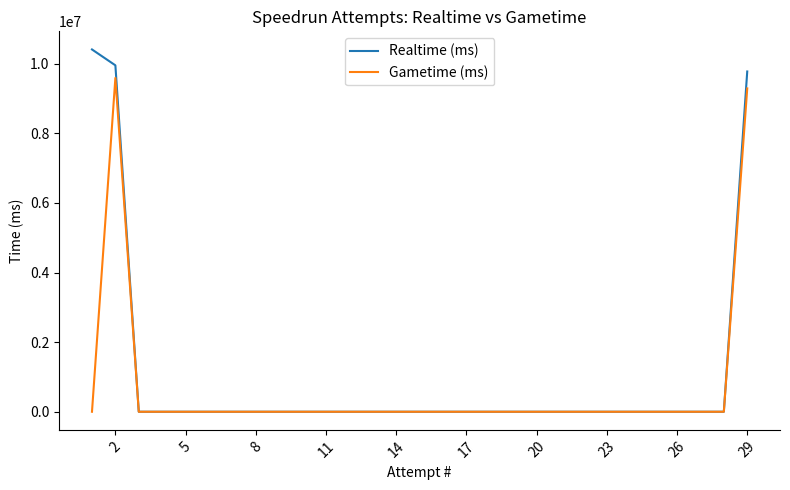

Rank the series by their maximum value, from highest to lowest.

Realtime (ms), Gametime (ms)